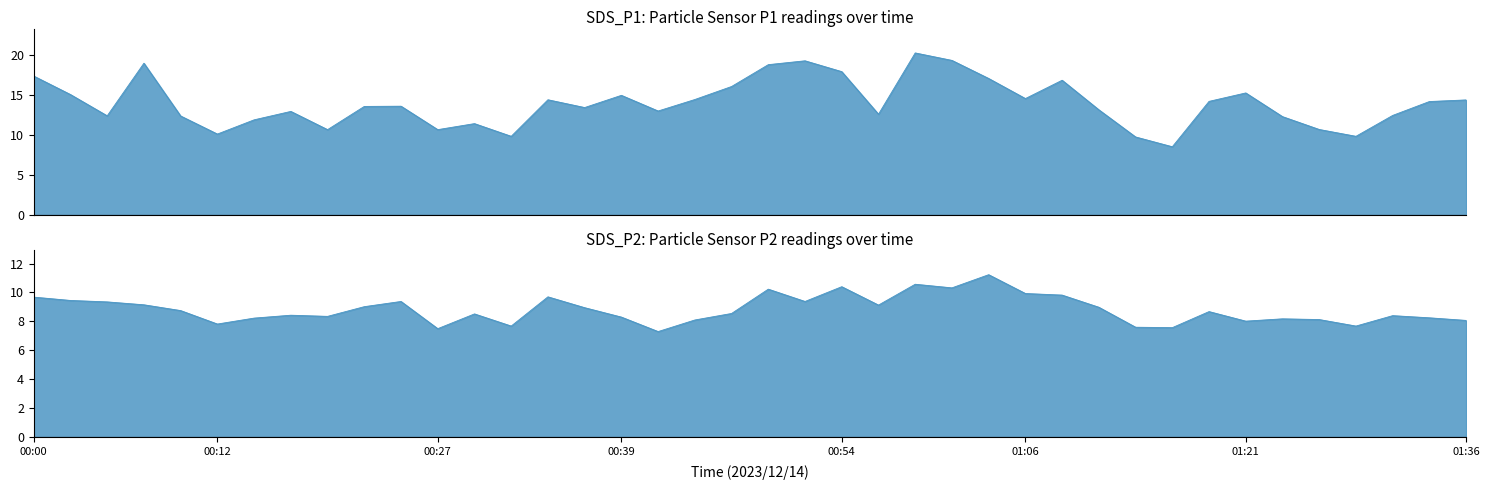

Between 00:52 and 00:37, which is larger?

00:52